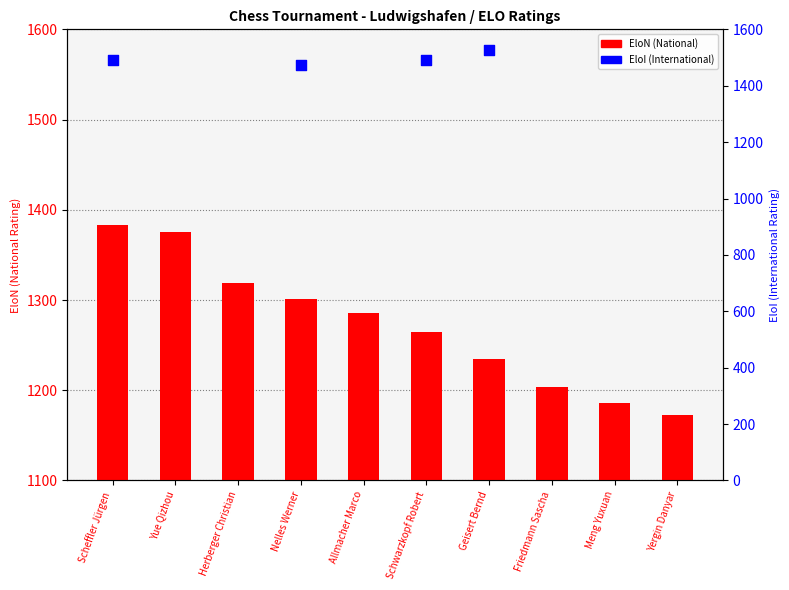

Approximately how many times larger is the value at Meng Yuxuan compared to Yergin Danyar?

1.0